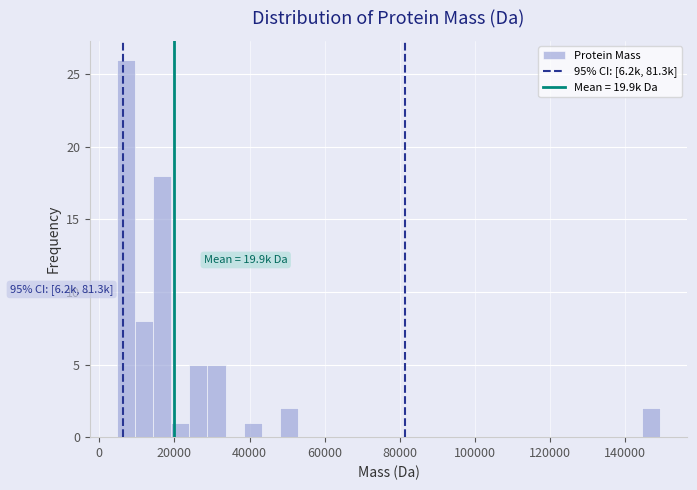

Read against the x-axis, roughly where is the centre of the tallest bar?

8000